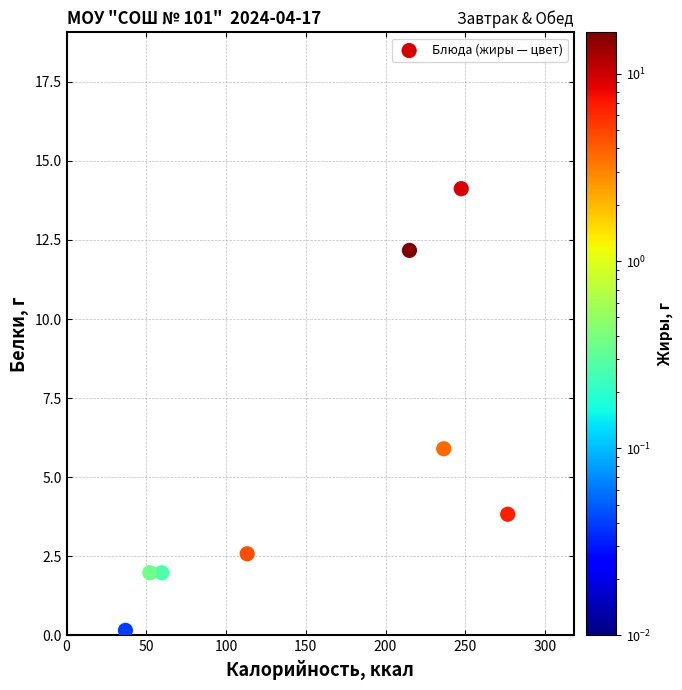

What Y value in the scatter plot is closest to 7?

5.9